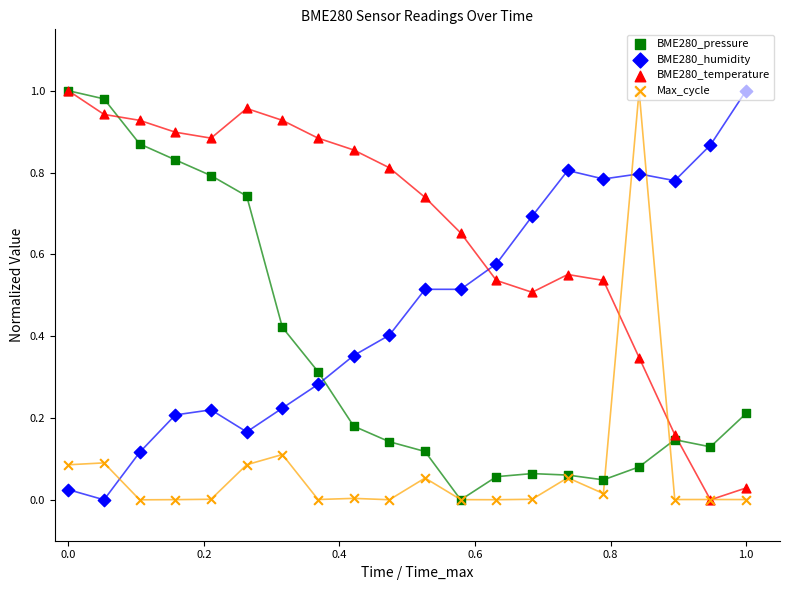

Which series has the largest total across all categories?

BME280_temperature